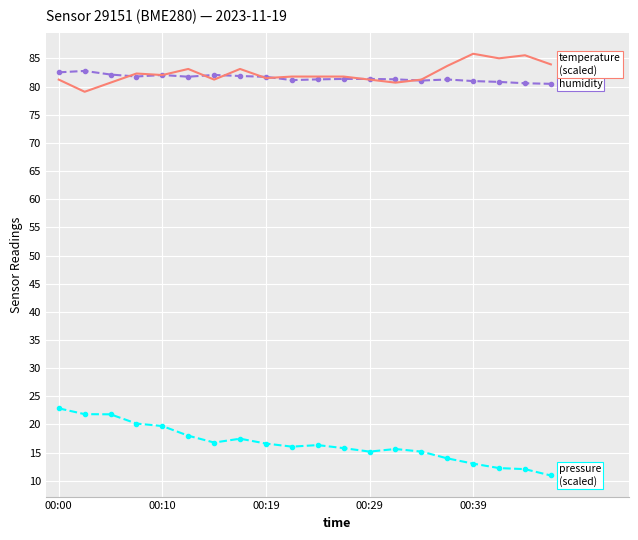

What is the smallest value displayed?

10.9